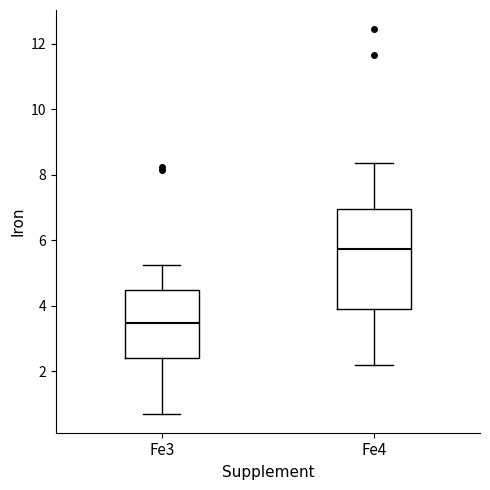

Reading left to right, transcribe this box plot: for each box, give where its median line is, the range the box spans, and where its two whiskers end, as read against the y-axis. The values are not printed on the chart, so give them approximately, as read against the axis.

Fe3: median 3.4, box 2.4 to 4.4, whiskers 0.8 to 5.2
Fe4: median 5.8, box 3.8 to 7.0, whiskers 2.2 to 8.4